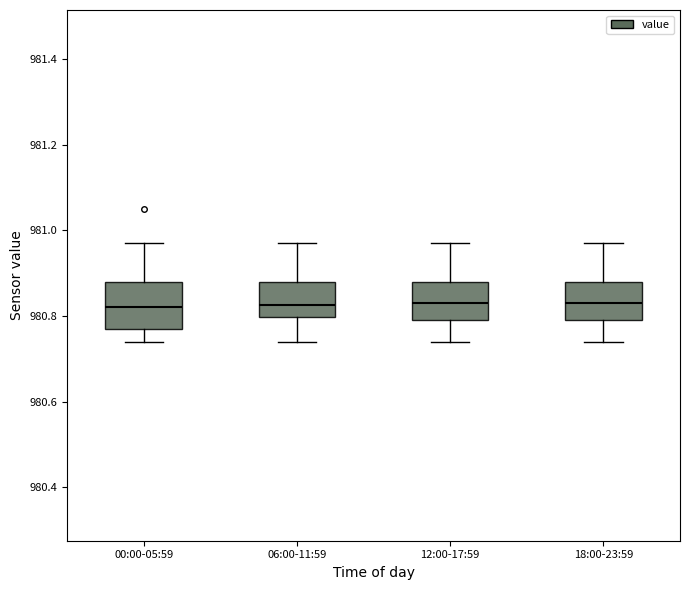

Reading left to right, read every box against the y-axis: the position of its median line, the range the box covers, and the ends of its whiskers. The values are not printed on the chart, so give them approximately, as read against the axis.

00:00-05:59: median 980.82, box 980.78 to 980.88, whiskers 980.74 to 980.98
06:00-11:59: median 980.82, box 980.80 to 980.88, whiskers 980.74 to 980.98
12:00-17:59: median 980.84, box 980.80 to 980.88, whiskers 980.74 to 980.98
18:00-23:59: median 980.84, box 980.80 to 980.88, whiskers 980.74 to 980.98